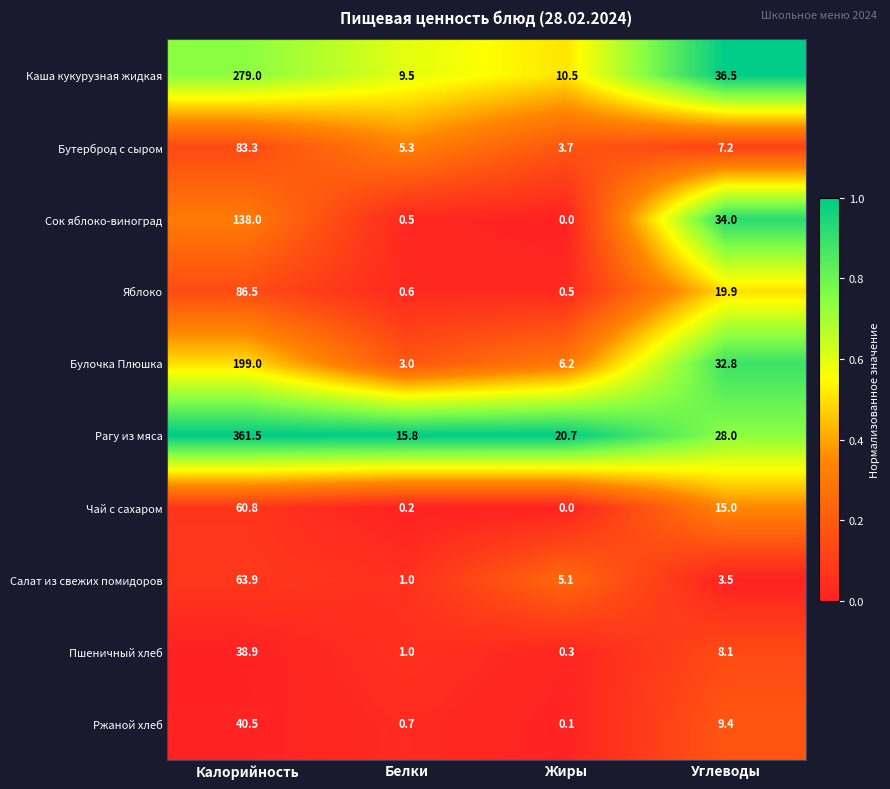

At which category is the sum across all series the highest?

Калорийность